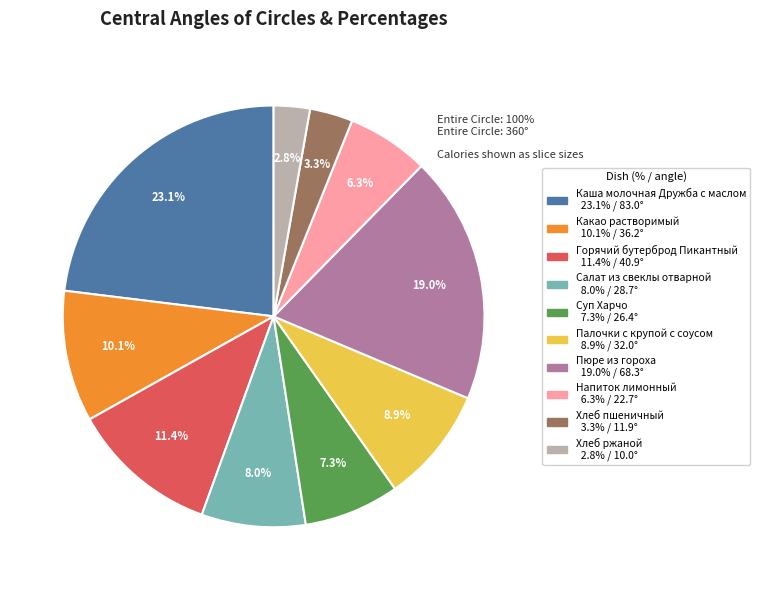

To the nearest percent, what is the difference between the Хлеб ржаной and Какао растворимый slice percentages?

7%